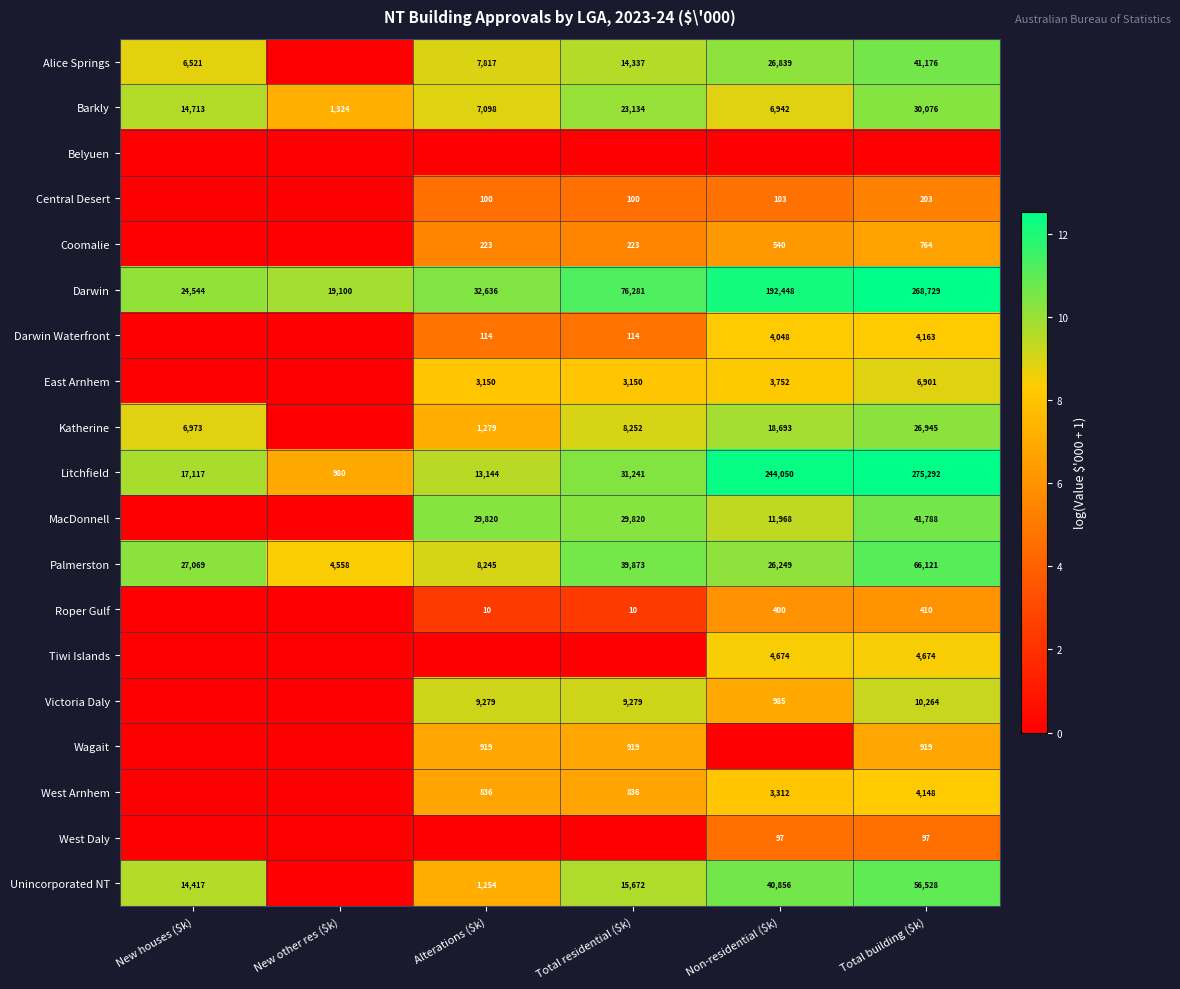

What is the highest value of the Palmerston series?

66121